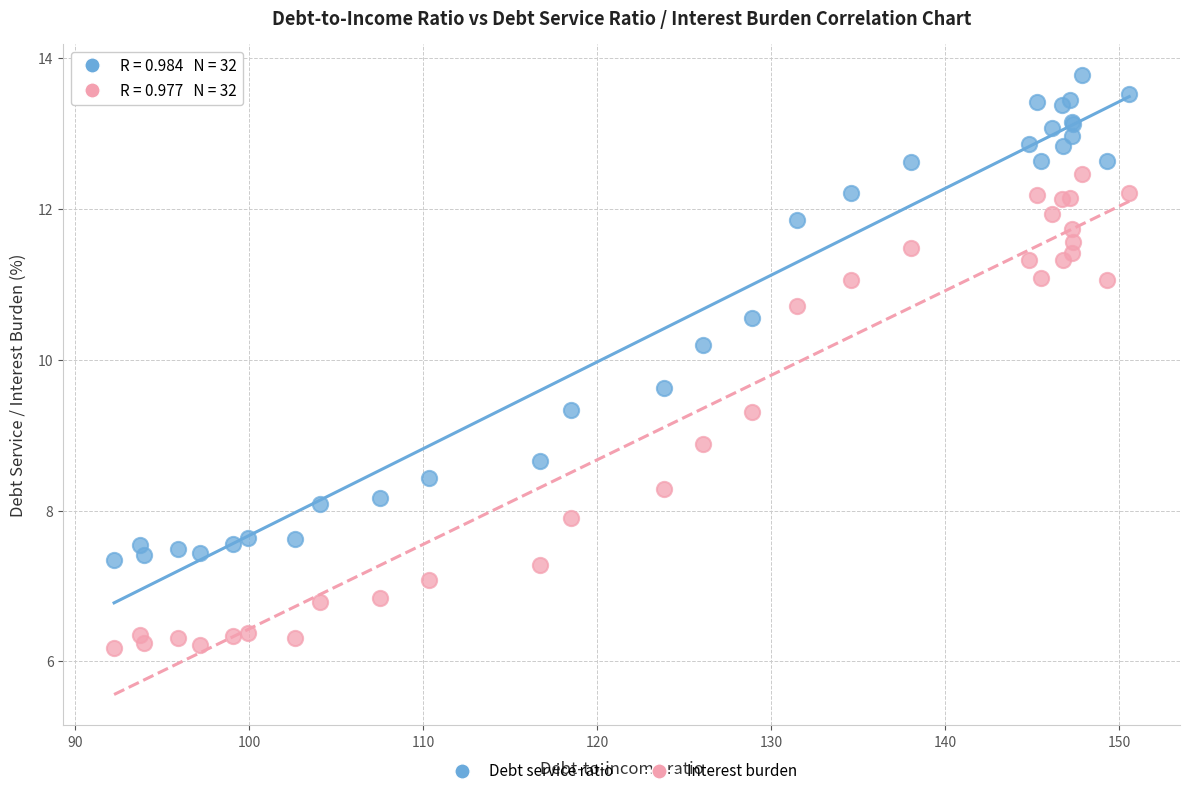

Which series reaches the minimum Y coordinate?

Interest burden